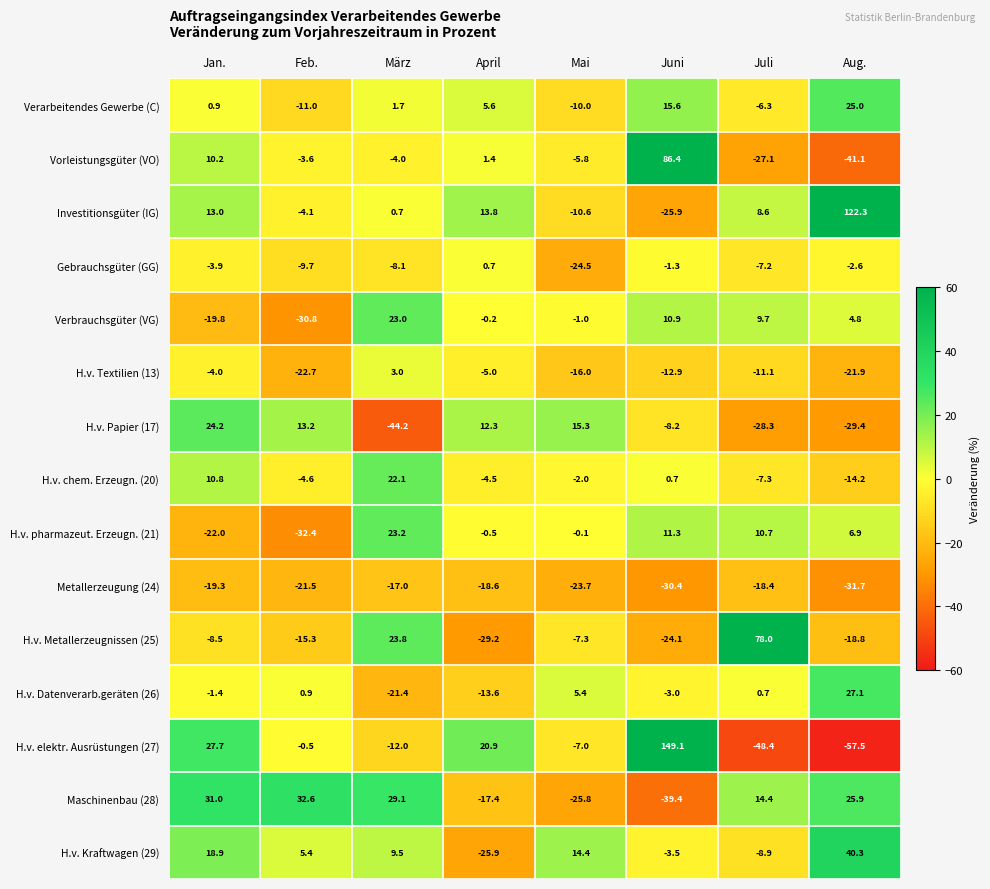

True or false: H.v. Kraftwagen (29) has a value of 5.6 at März.

False